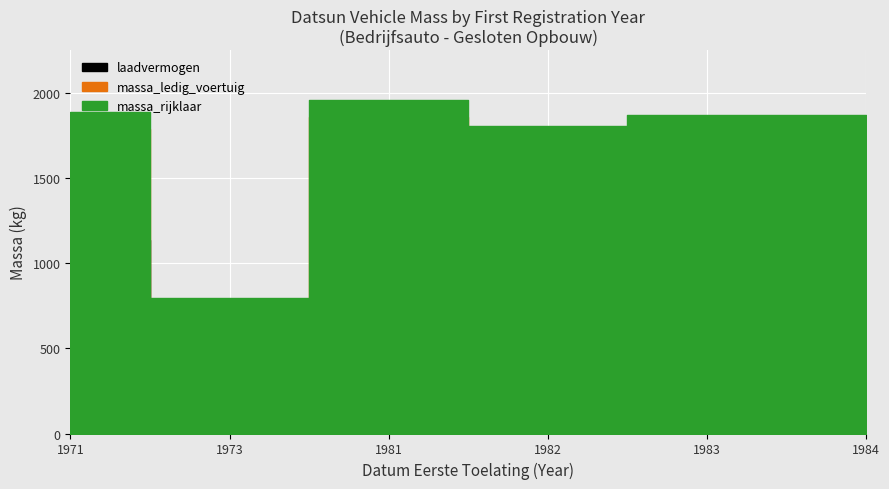

At which category does the chart reach its peak across all series?

1981